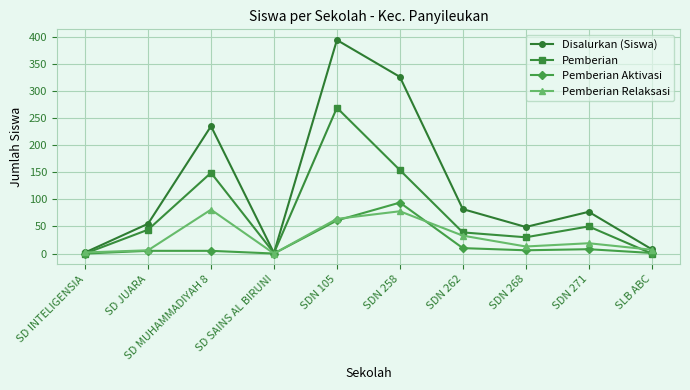

What is the difference between the Pemberian values at SD MUHAMMADIYAH 8 and SDN 262?

110